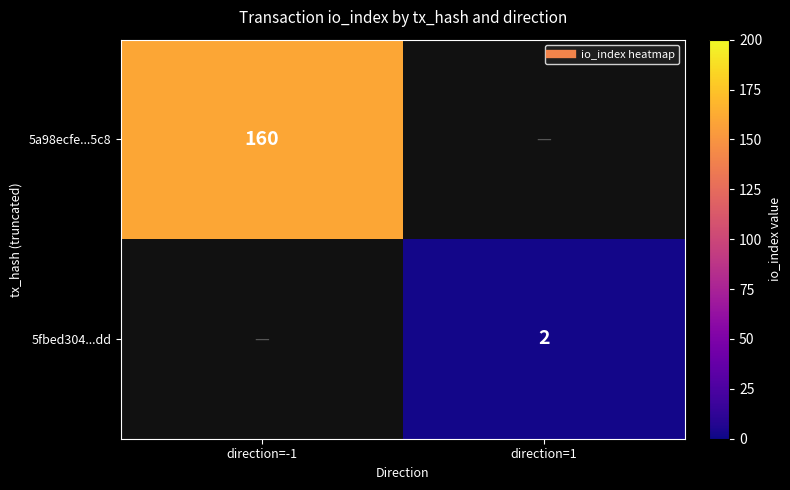

At direction=1, list the series in order from largest to smallest.

5a98ecfe...5c8, 5fbed304...dd